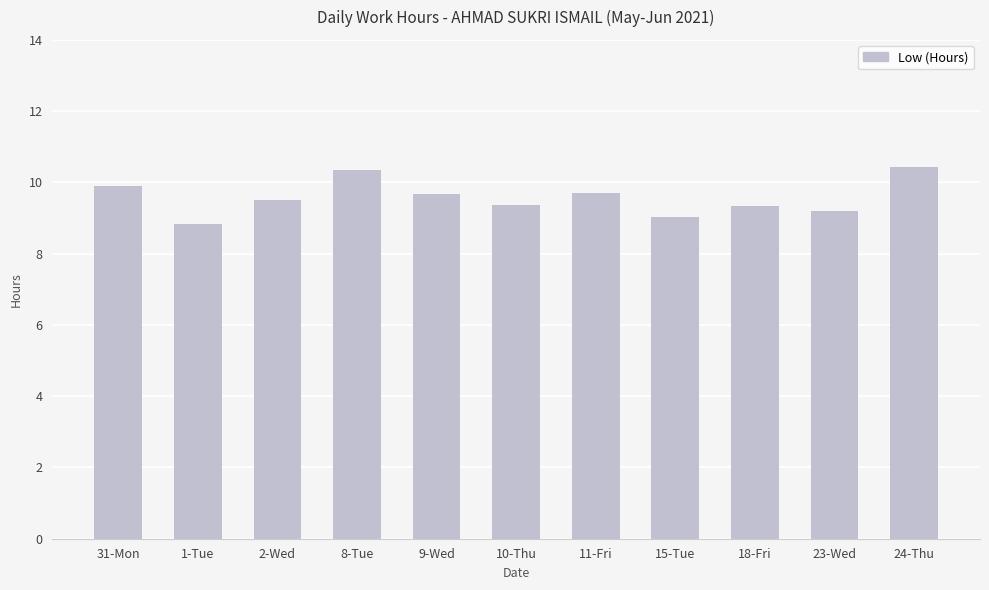

What position from the left is 23-Wed?

10